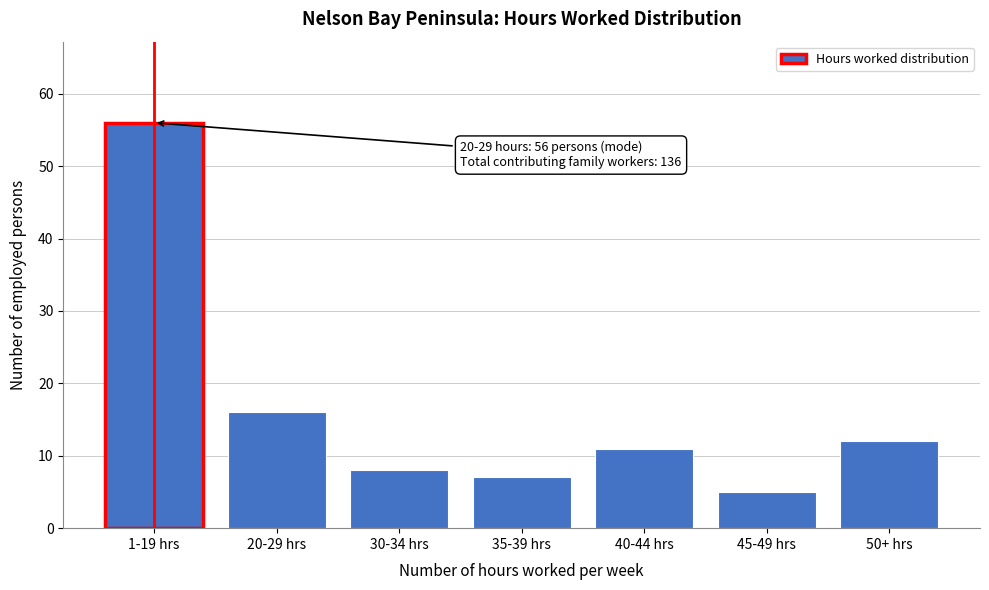

Reading right to left, transcribe all the data shown in this chart.

12	5	11	7	8	16	56